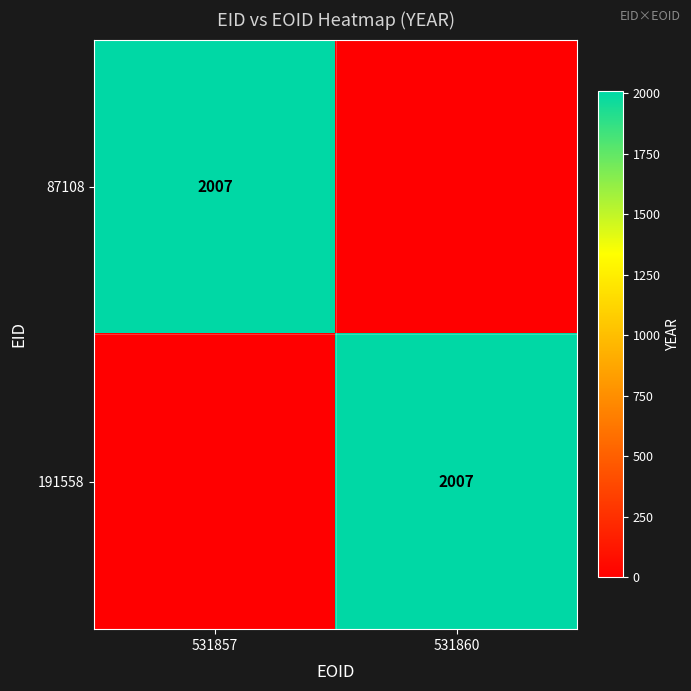

How many series are shown in this chart?

2